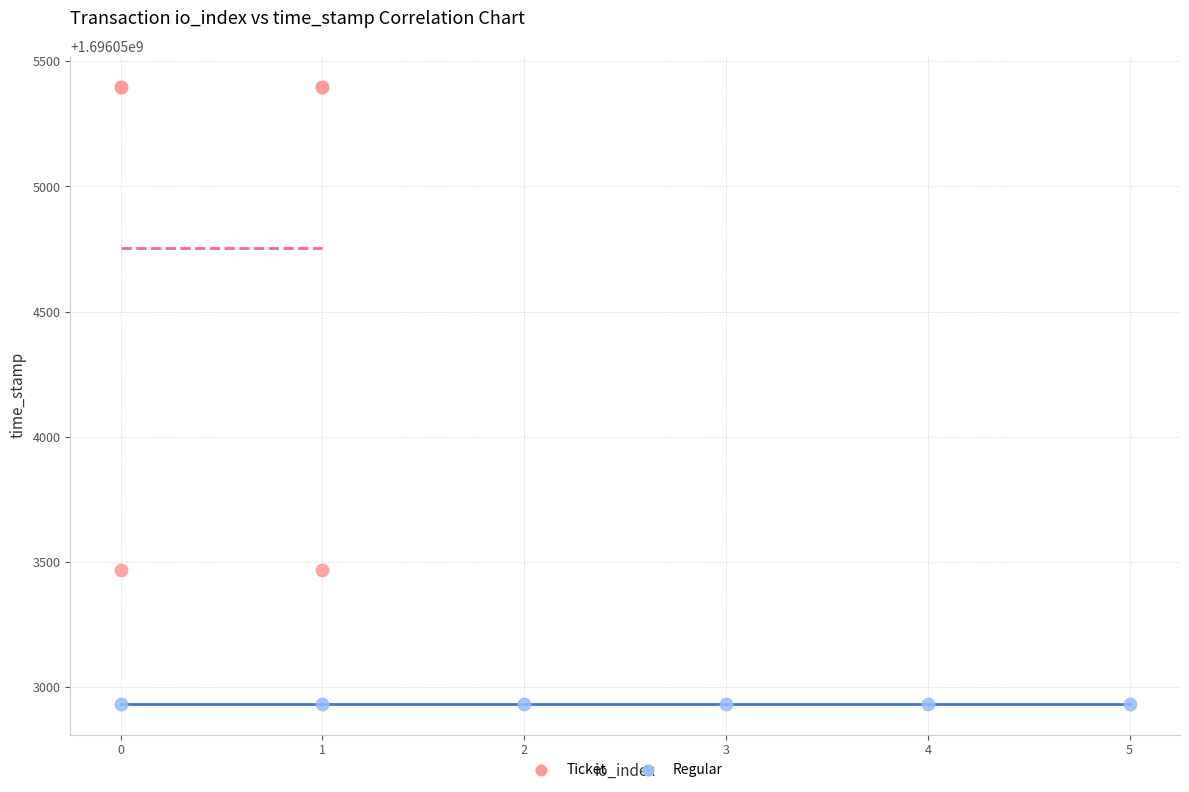

What are all the series names shown in the legend?

Ticket, Regular